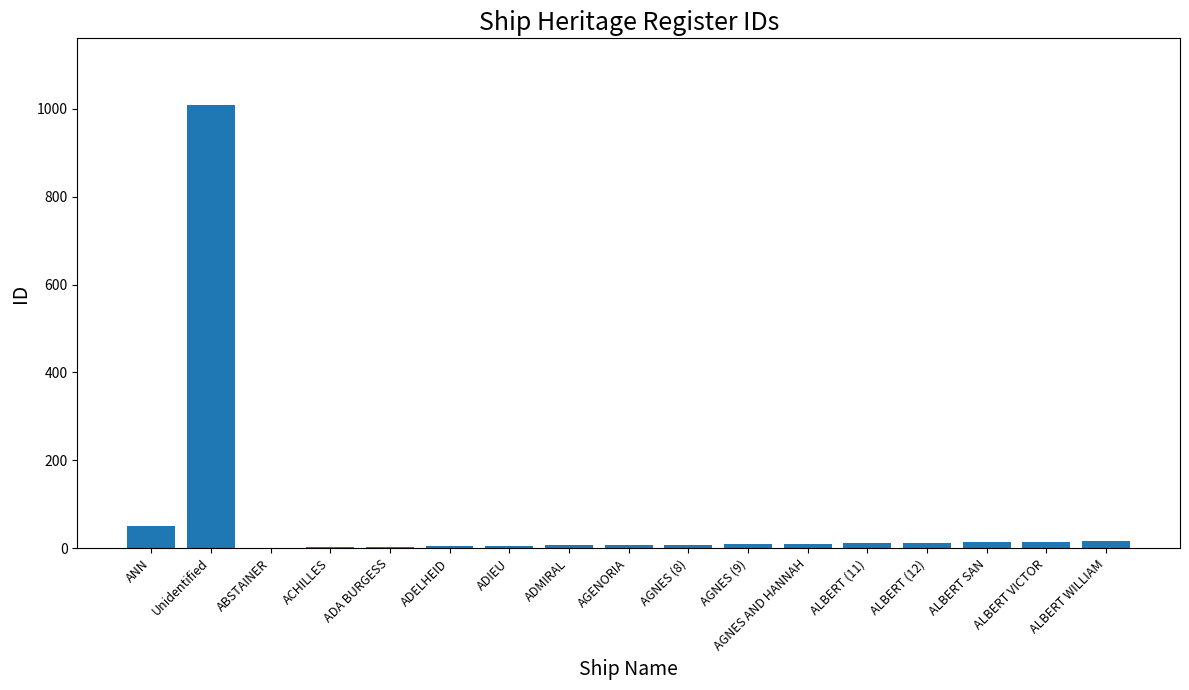

Which category has the highest value across all series?

Unidentified